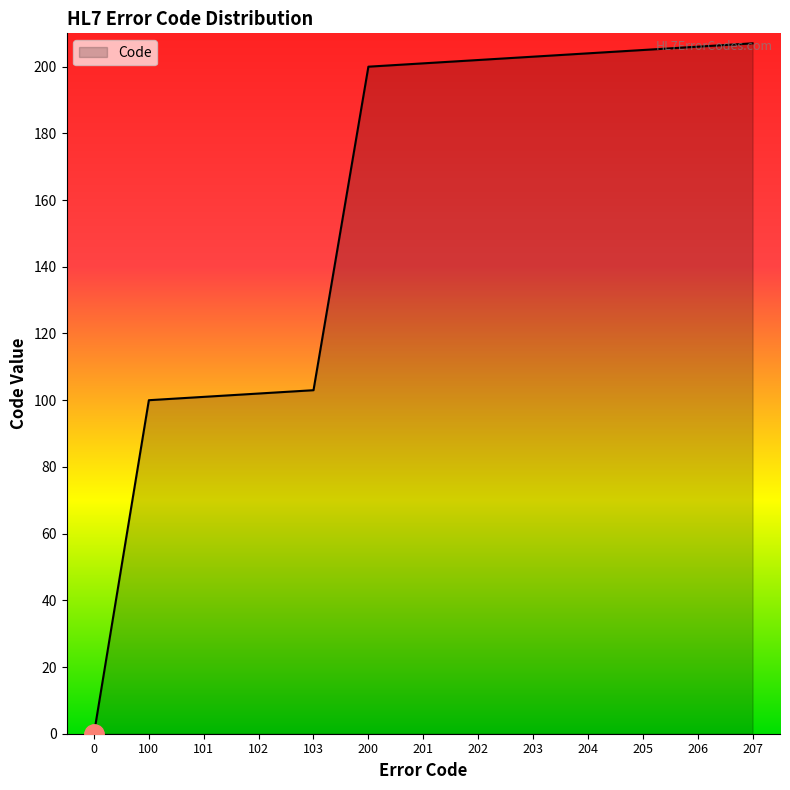

What is the difference between the maximum and second lowest values?

107